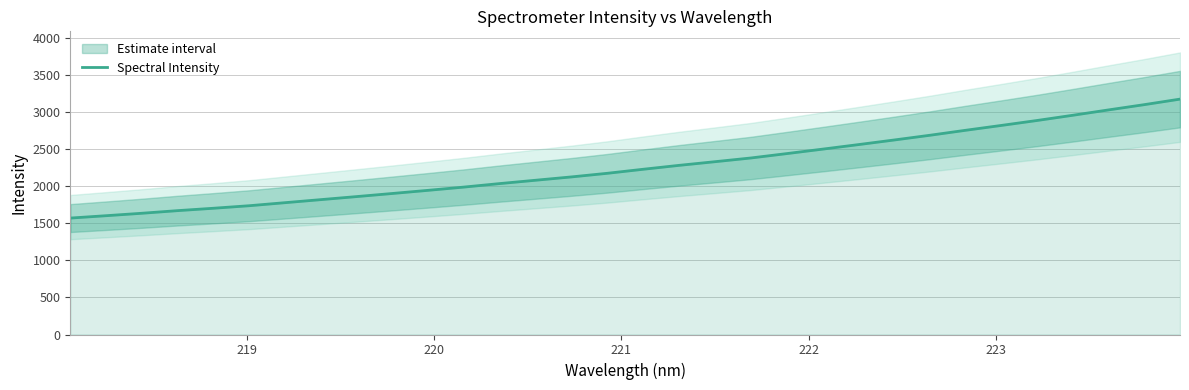

True or false: the data has more than 2 interior local peaks.

False